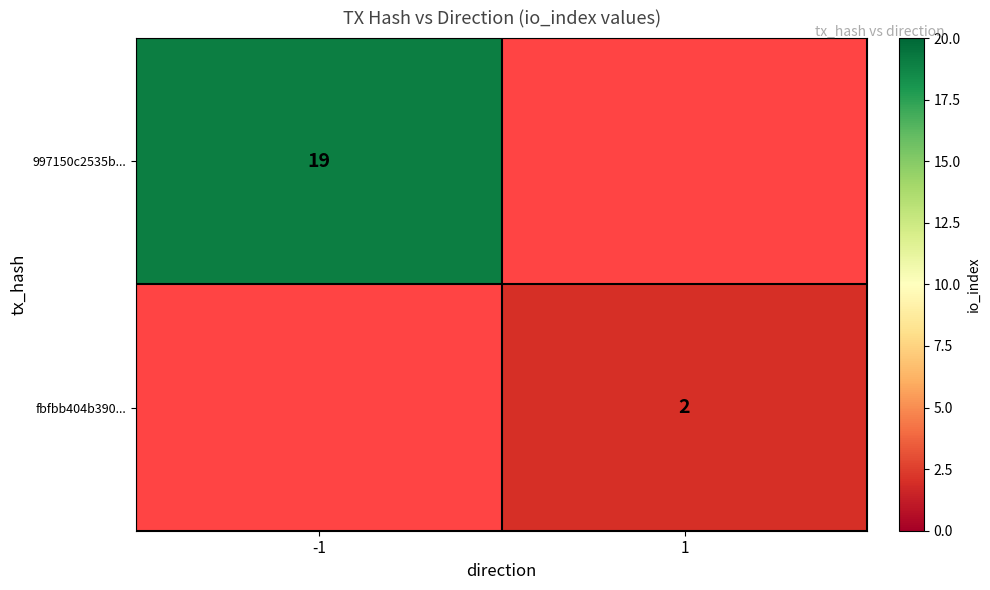

What is the minimum value shown in the chart?

2.0